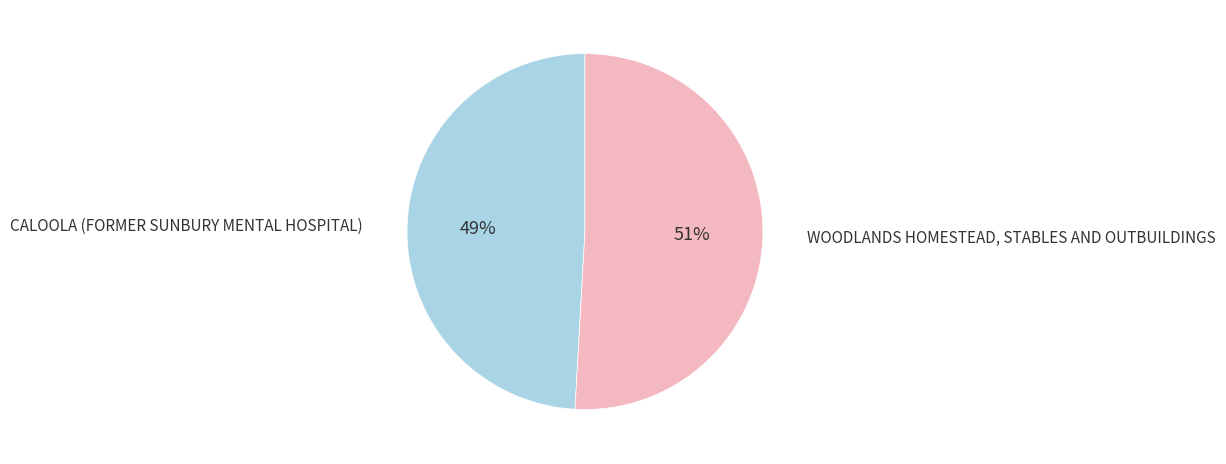

Combined, do CALOOLA (FORMER SUNBURY MENTAL HOSPITAL) and WOODLANDS HOMESTEAD, STABLES AND OUTBUILDINGS account for over 50%?

Yes